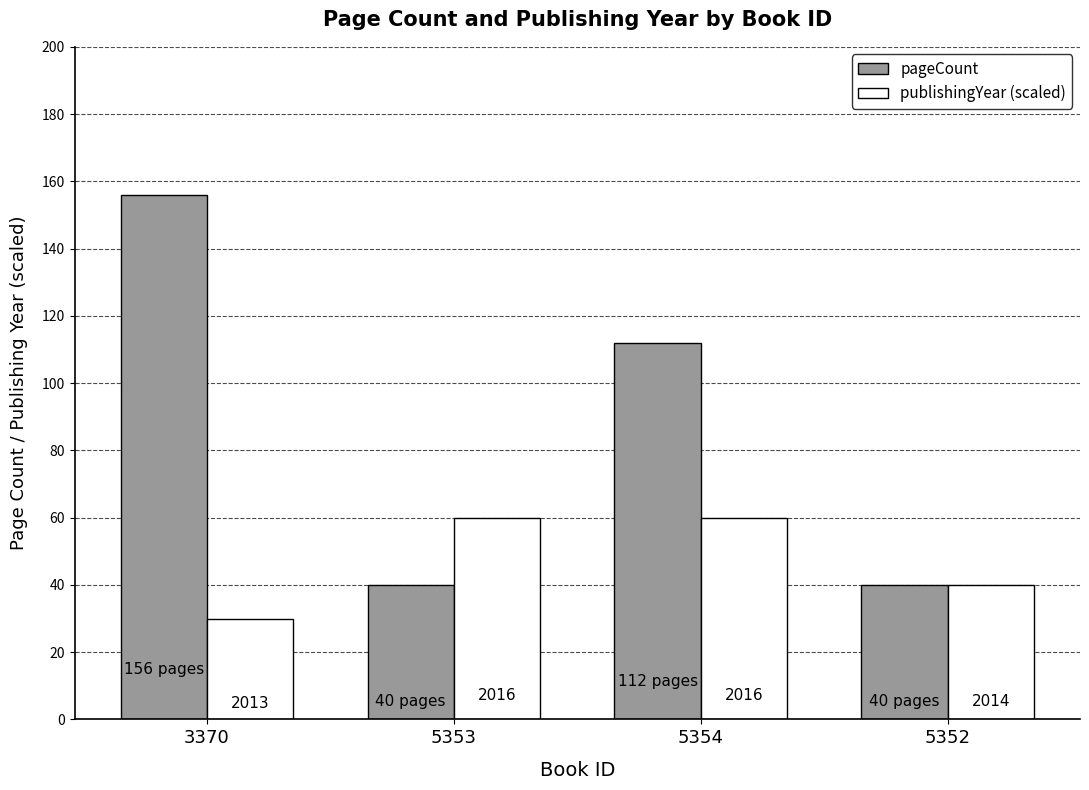

Is the value of pageCount at 3370 greater than the value of publishingYear (scaled) at 3370?

Yes